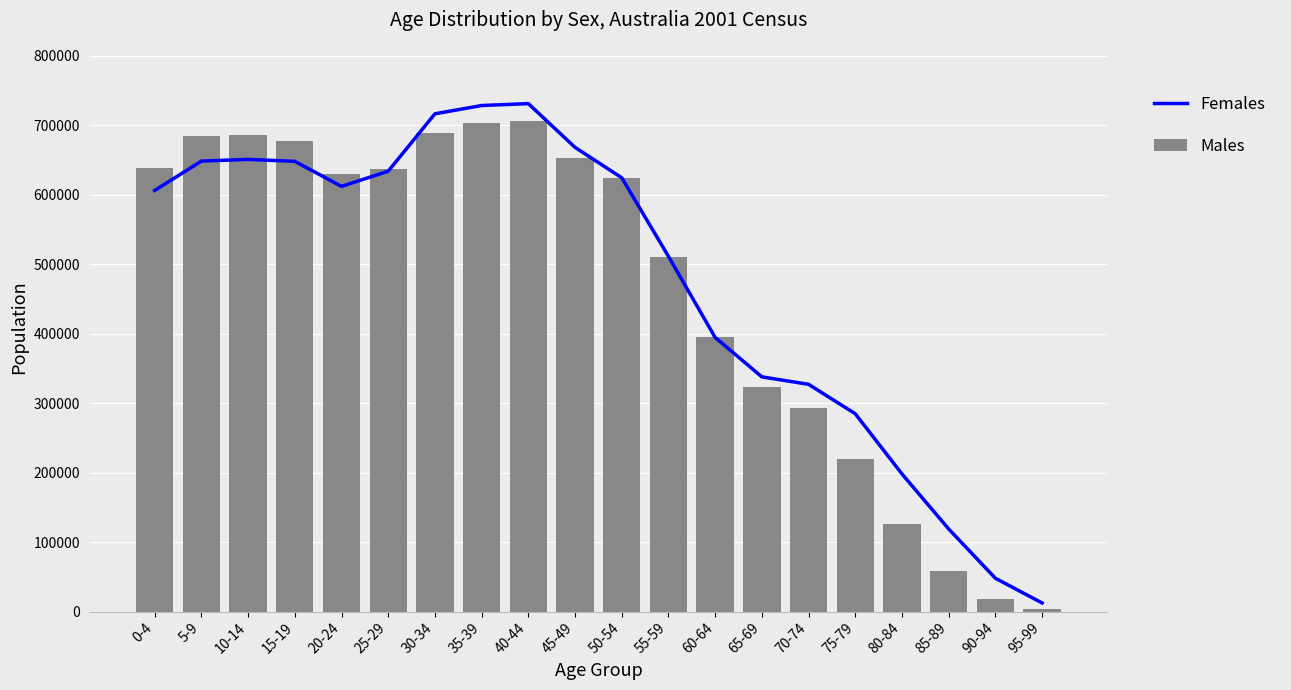

How many data points in Males are above 629319?

9